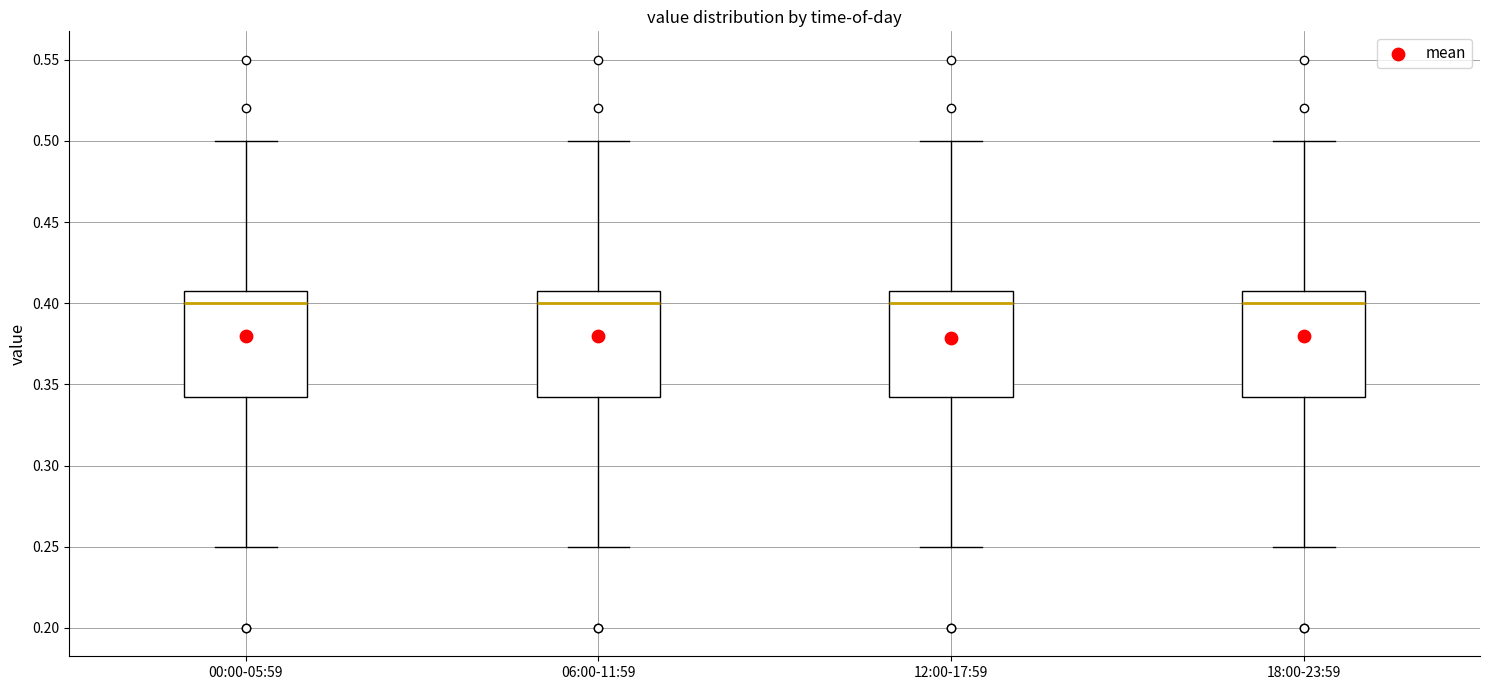

Reading left to right, read every box against the y-axis: the position of its median line, the range the box covers, and the ends of its whiskers. The values are not printed on the chart, so give them approximately, as read against the axis.

00:00-05:59: median 0.400, box 0.345 to 0.410, whiskers 0.250 to 0.500
06:00-11:59: median 0.400, box 0.345 to 0.410, whiskers 0.250 to 0.500
12:00-17:59: median 0.400, box 0.345 to 0.410, whiskers 0.250 to 0.500
18:00-23:59: median 0.400, box 0.345 to 0.410, whiskers 0.250 to 0.500